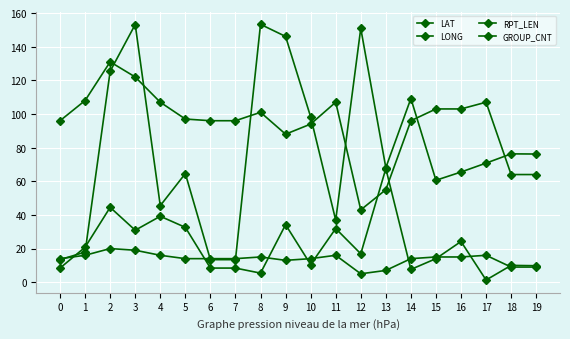

At which category does LONG reach its first local peak?

3